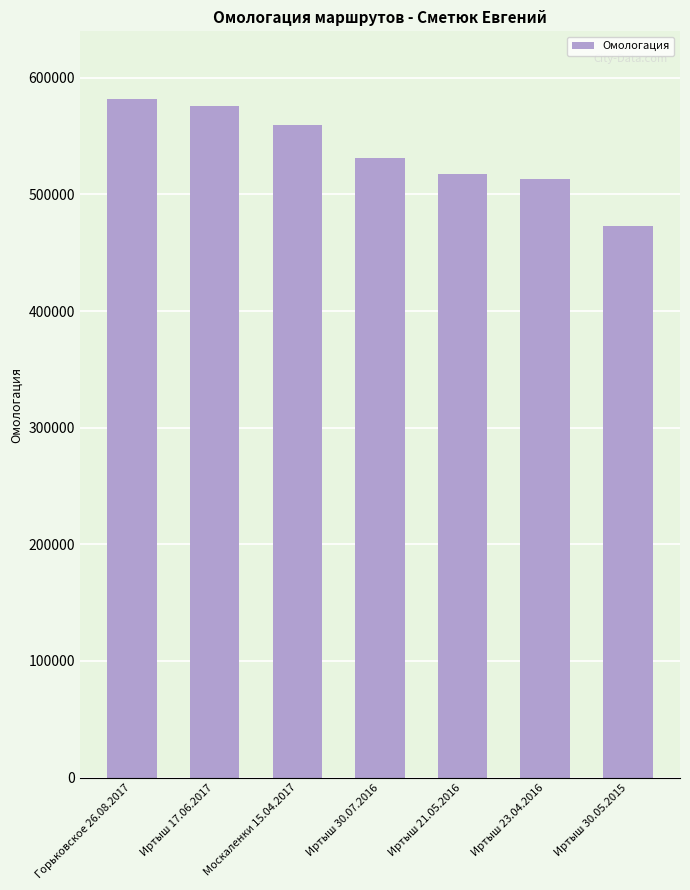

The chart shows a value of 559499 at Москаленки 15.04.2017. True or false?

True